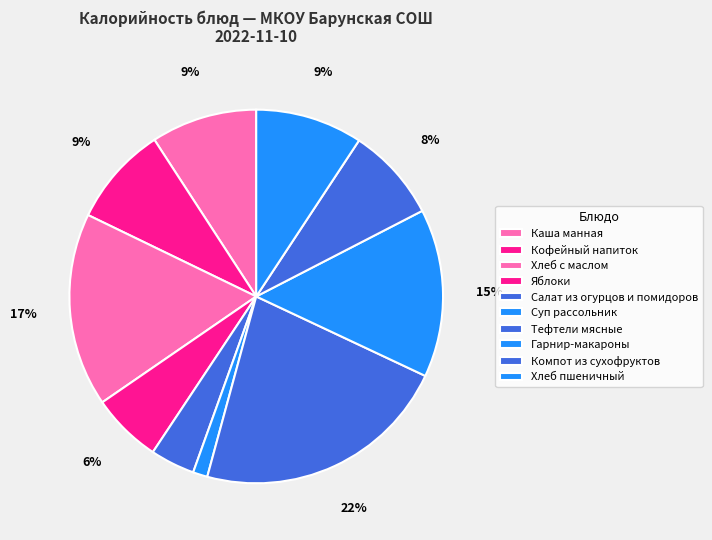

Combined, do Гарнир-макароны and Кофейный напиток account for over 50%?

No